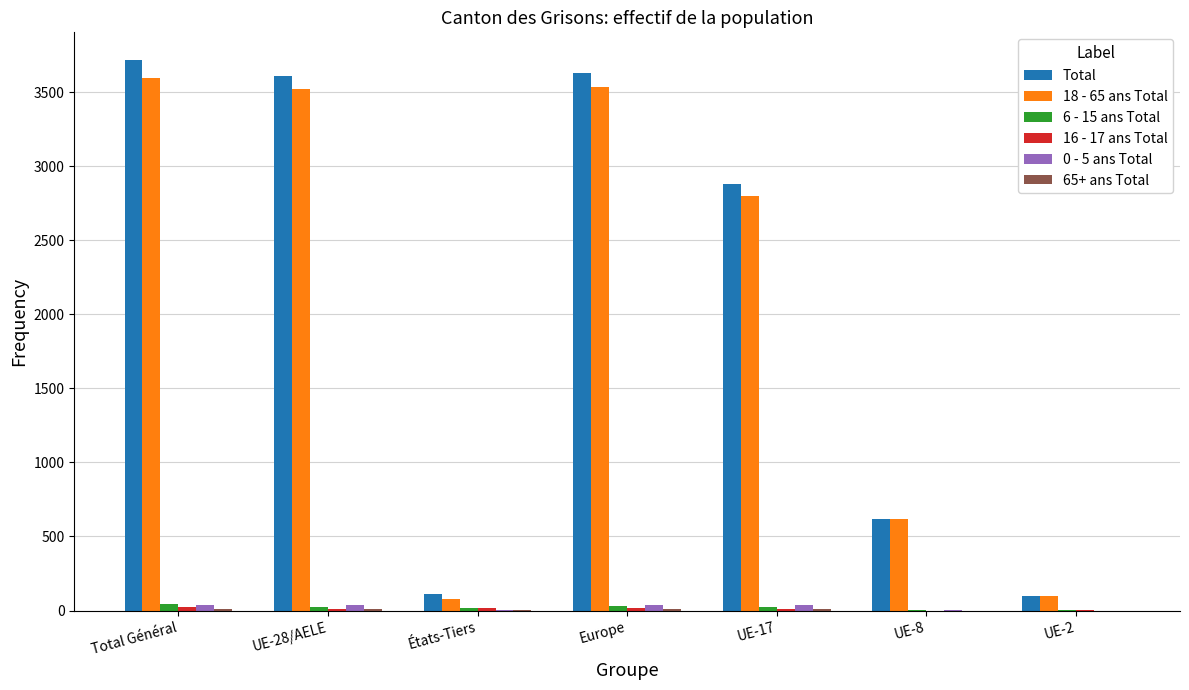

True or false: 18 - 65 ans Total has a value of 3535 at Europe.

True